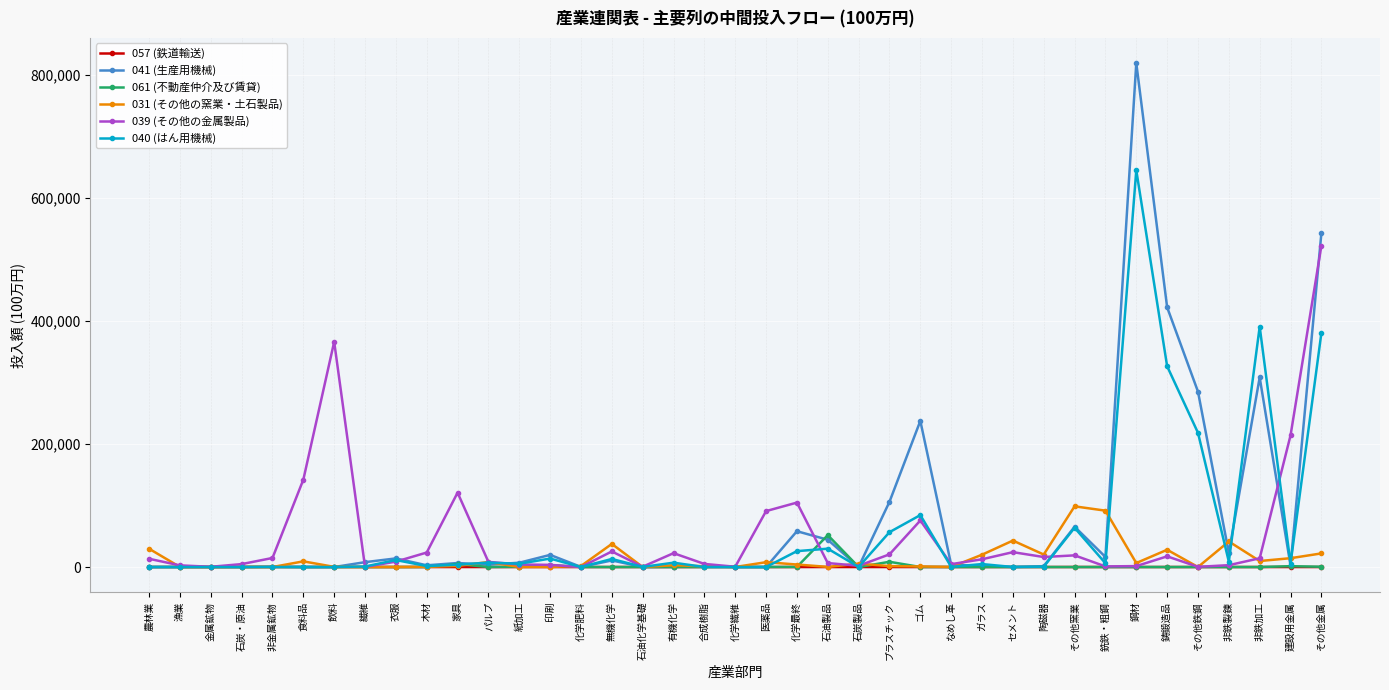

What position from the left is 非金属鉱物?

5